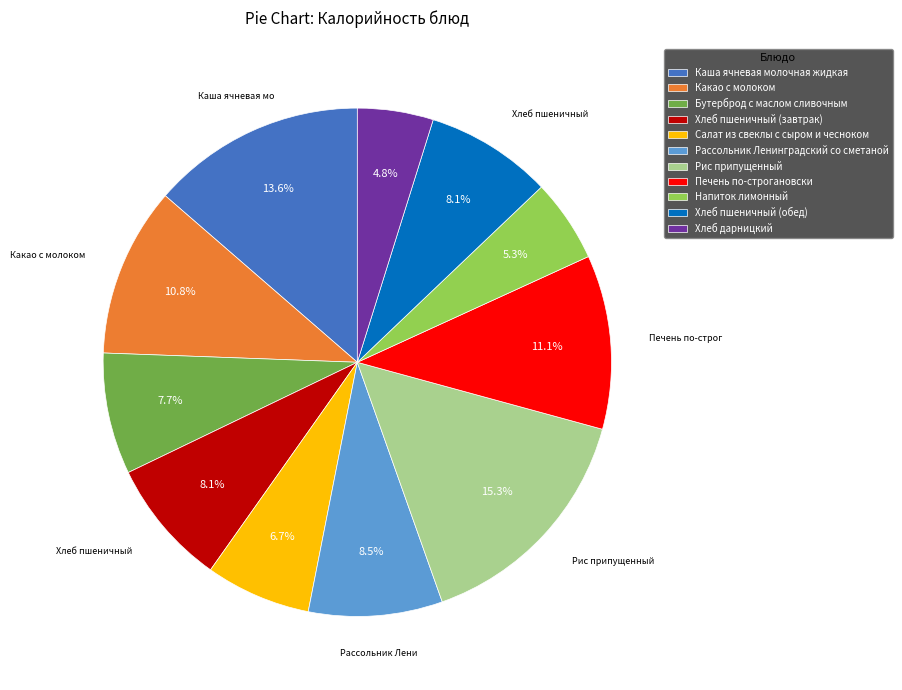

To the nearest percent, what is the combined percentage of Какао с молоком and Хлеб пшеничный (завтрак)?

19%